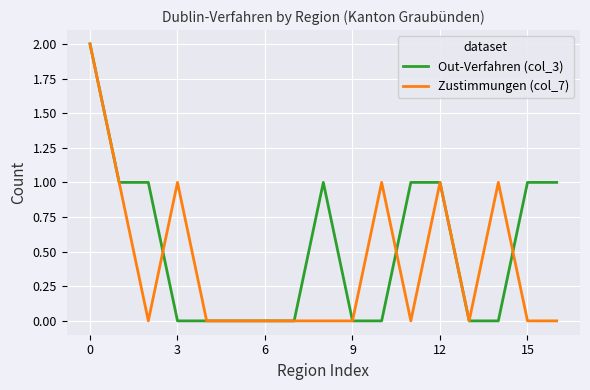

Reading right to left, extract all data points from this chart.

Out-Verfahren (col_3): 1	1	0	0	1	1	0	0	1	0	0	0	0	0	1	1	2
Zustimmungen (col_7): 0	0	1	0	1	0	1	0	0	0	0	0	0	1	0	1	2